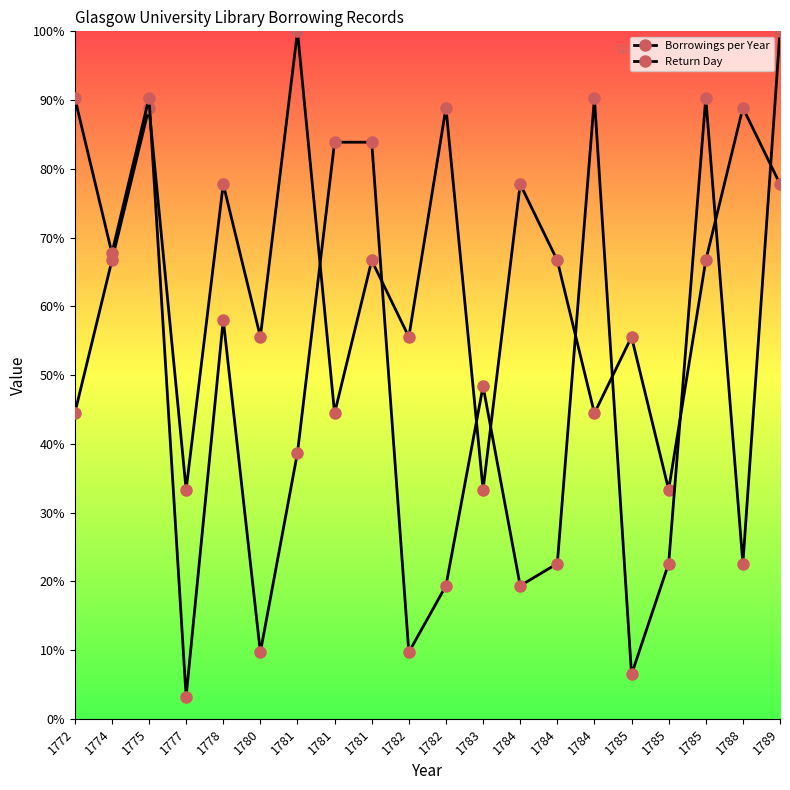

Count the number of data series in this chart.

2